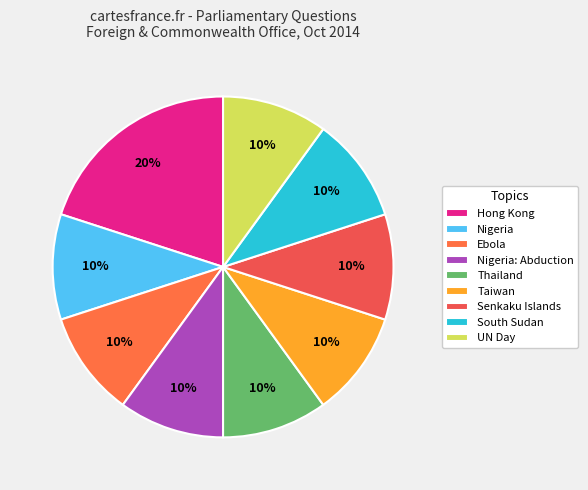

Is the sum of Taiwan and Ebola greater than half?

No